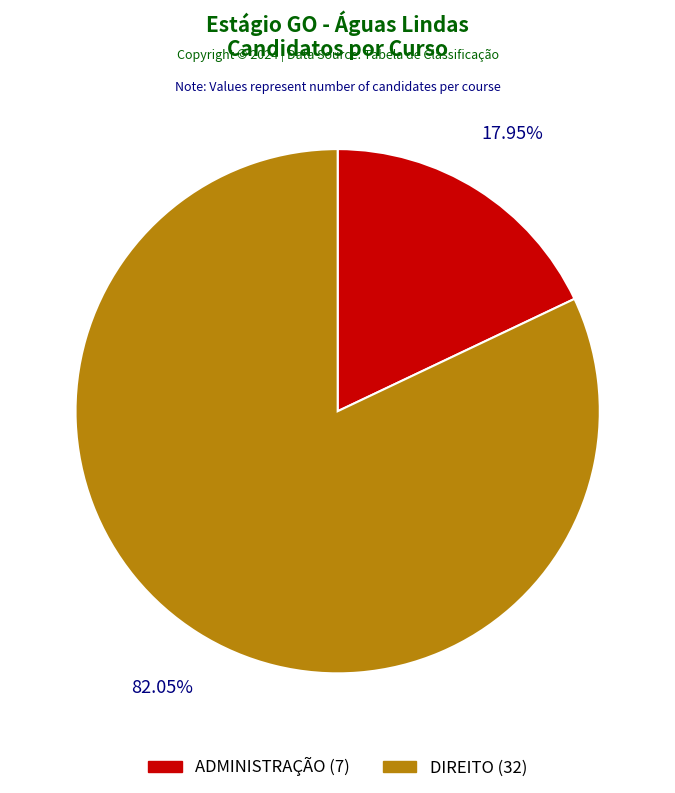

What is the largest slice in the pie chart?

DIREITO